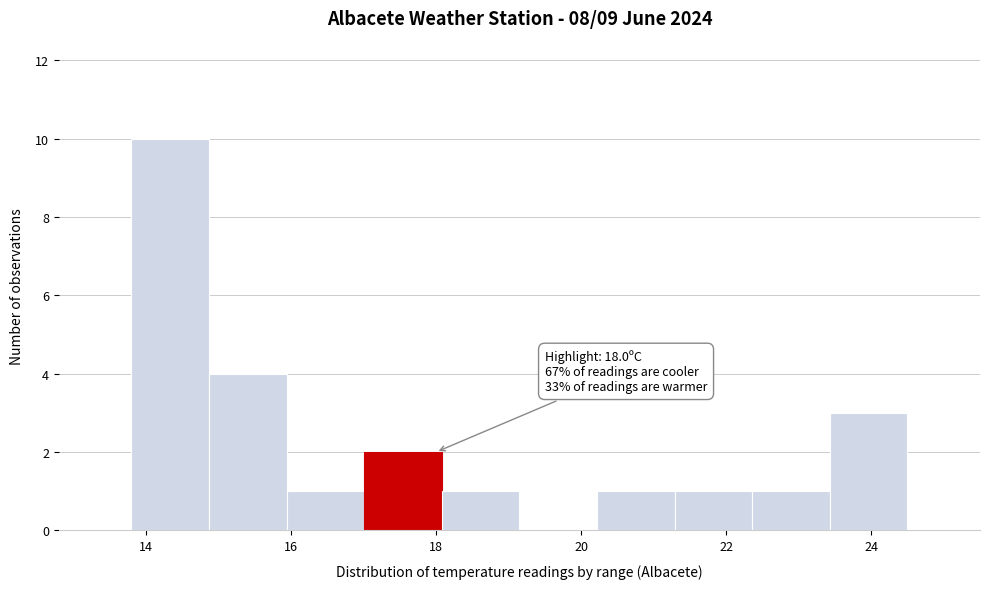

Over which range of the x-axis is the bar tallest?

13.8 to 14.8